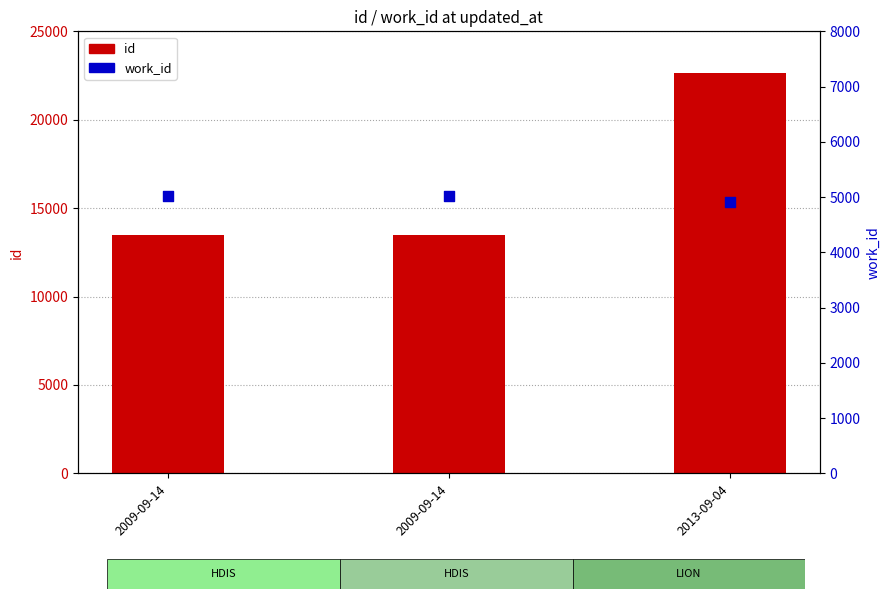

At how many categories does at least one series exceed 6154?

3